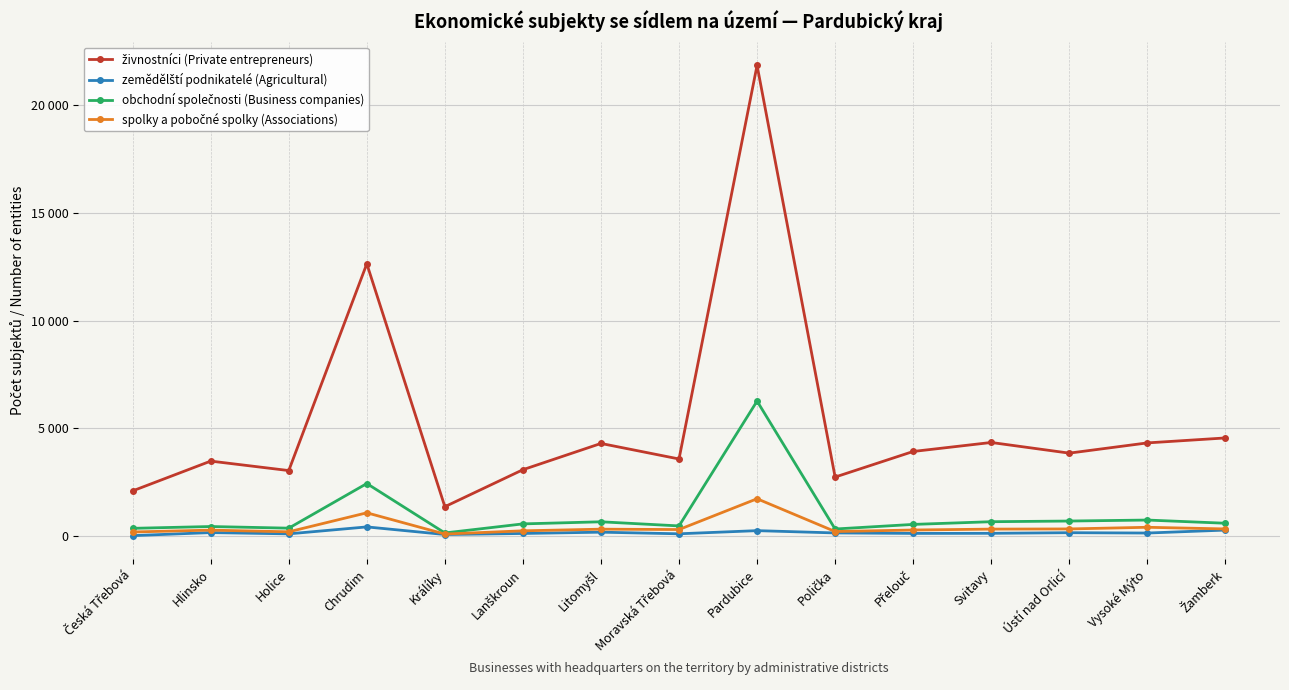

Does the chart display data point markers on the line(s)?

Yes